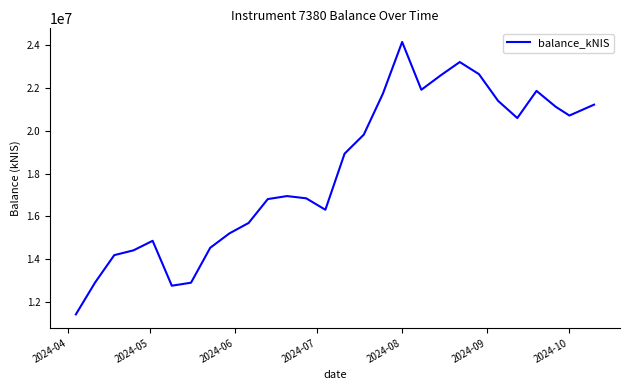

What is the smallest value displayed?

11418561.3